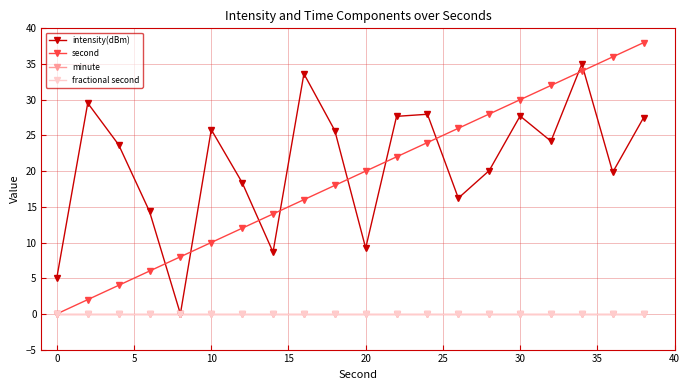

Is this an area chart (filled region under the line)?

No